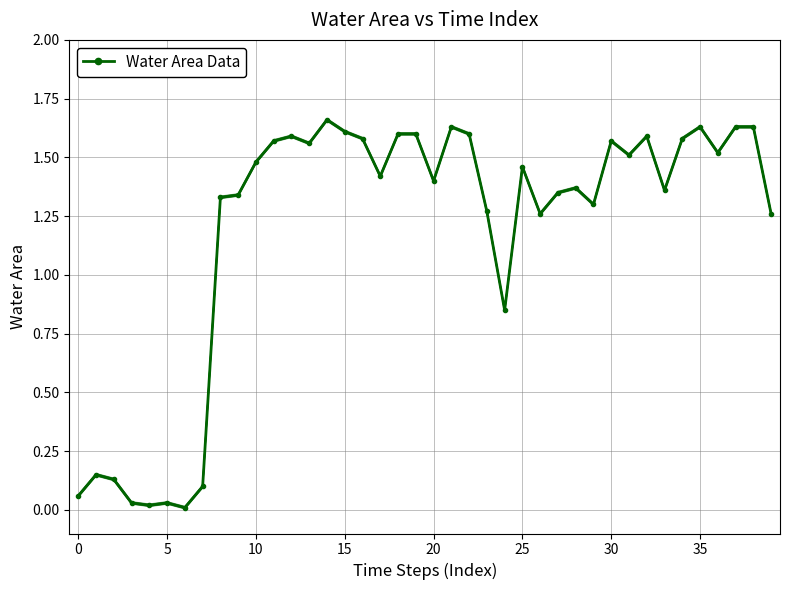

The value at 19 is 1.1. True or false?

False